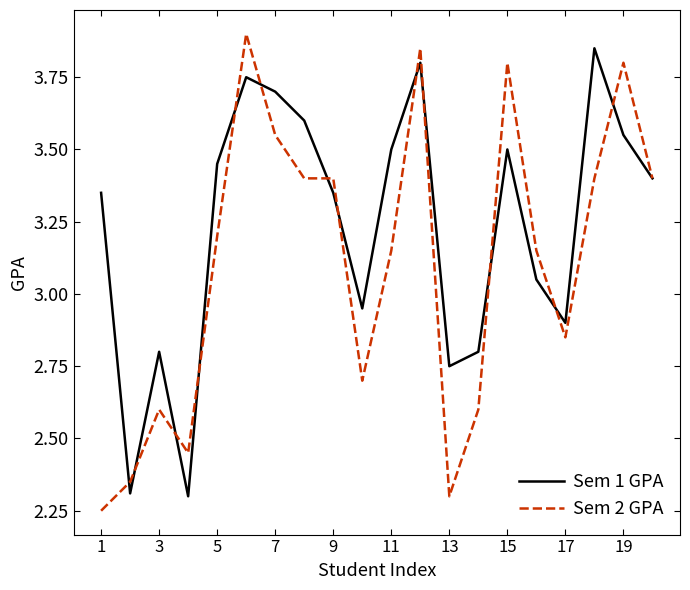

What is the minimum value for Sem 1 GPA?

2.3